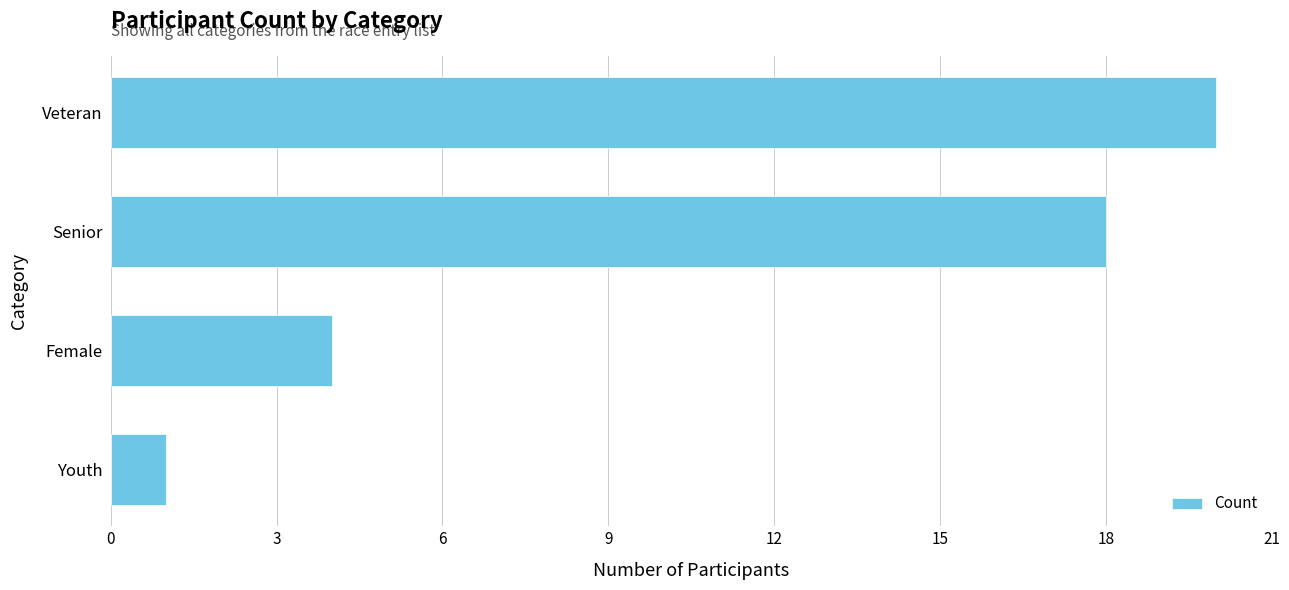

Are the bars horizontal?

Yes